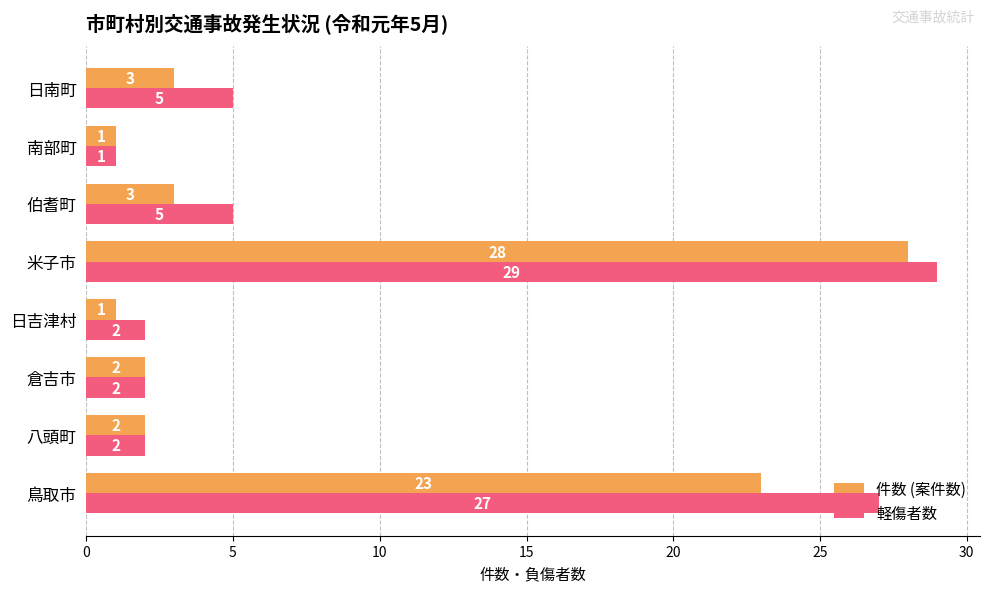

What is the approximate value of 軽傷者数 at 日南町?

5